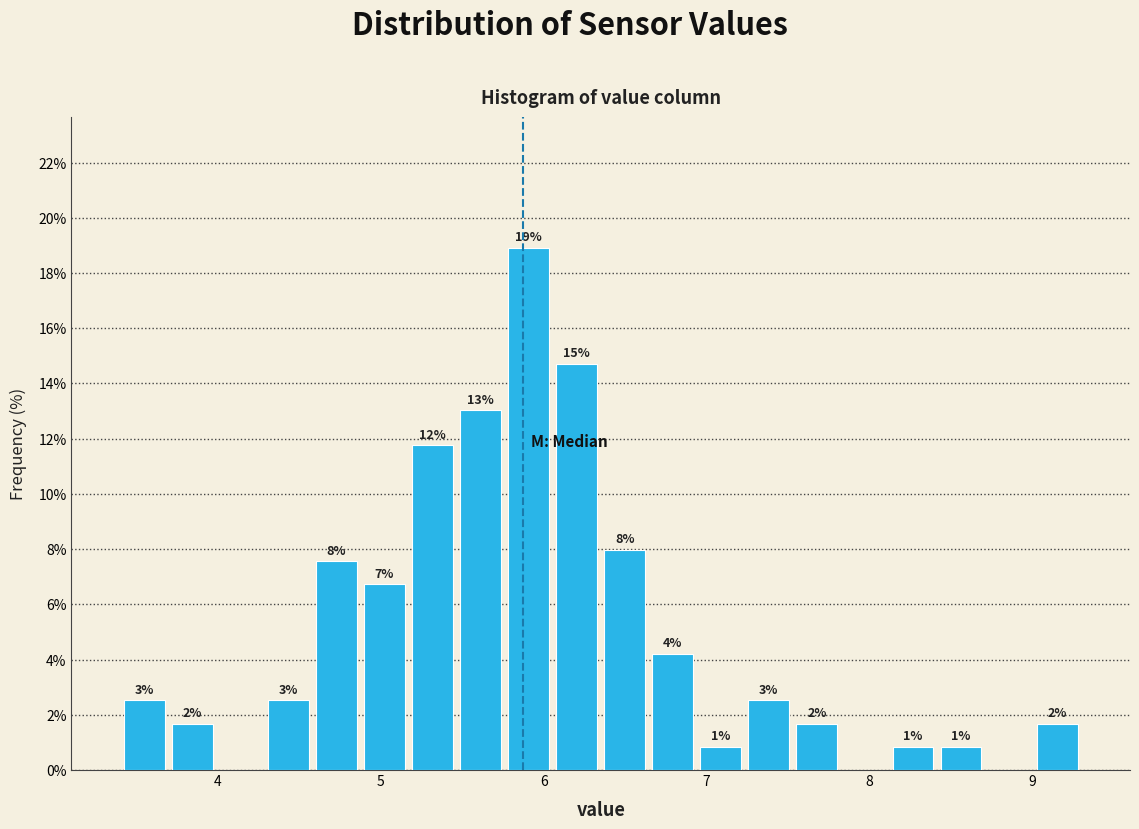

Read against the x-axis, roughly where is the centre of the tallest bar?

5.9